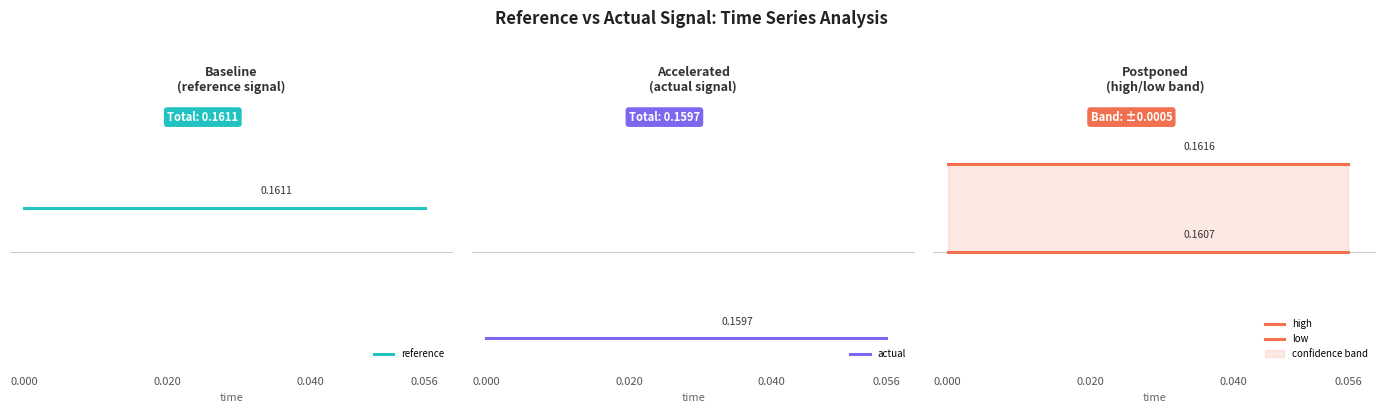

How many lines are shown in the chart?

4